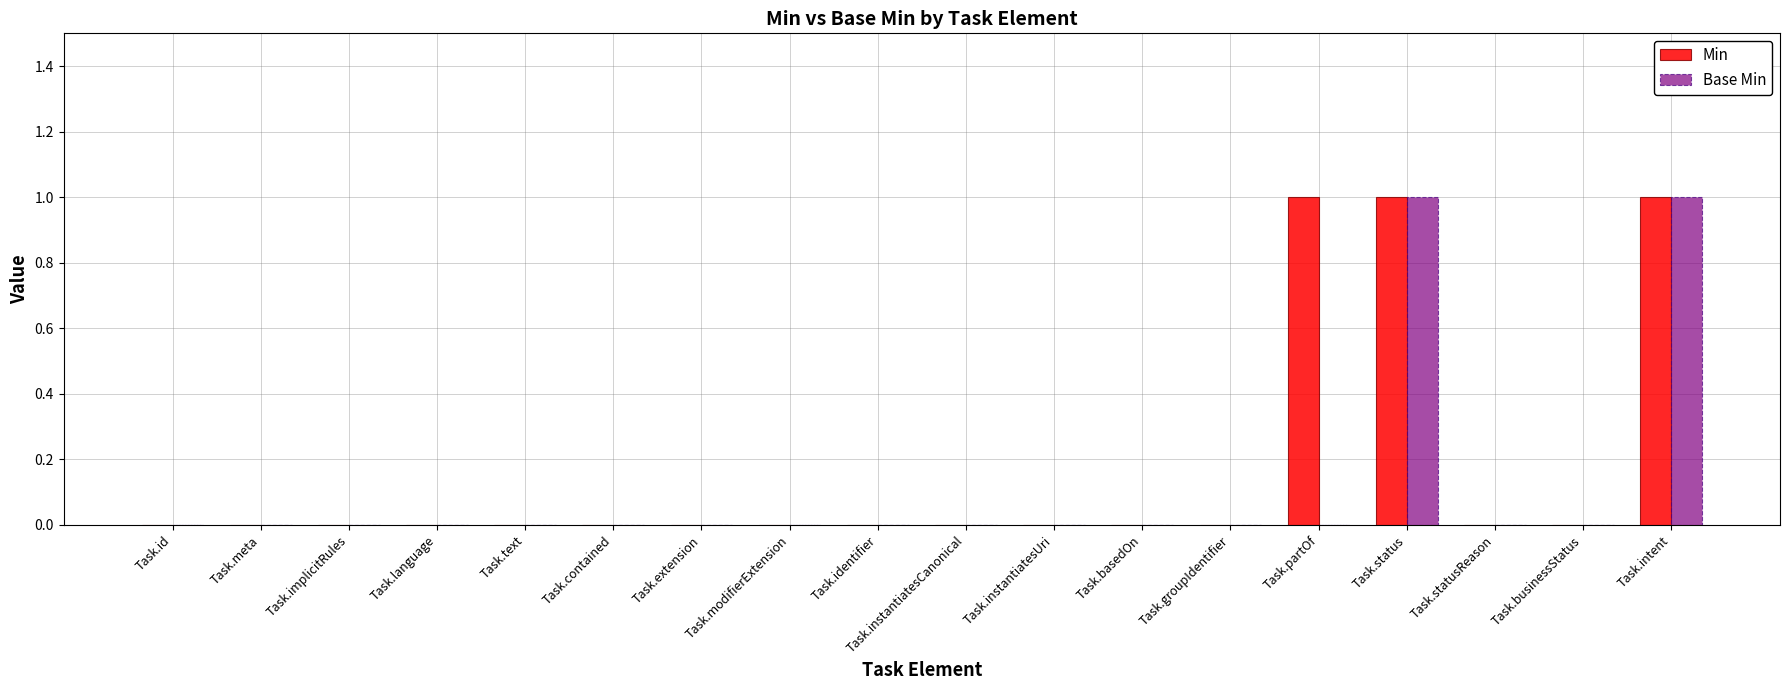

What is the sum of all Min values?

3